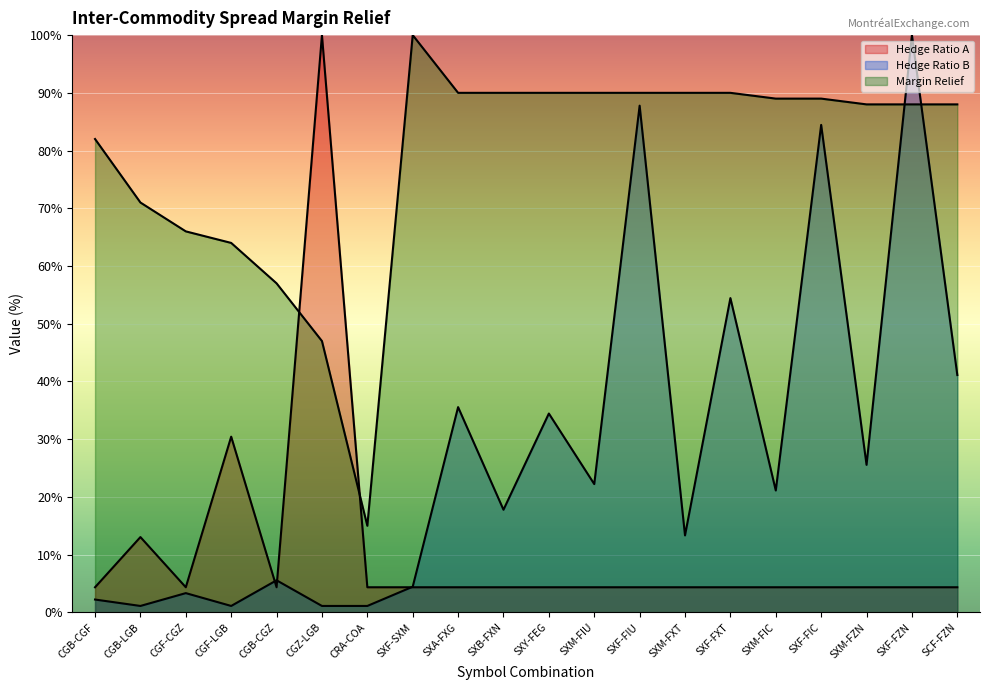

Is it true that Margin Relief equals 82.0 at CGB-CGF?

True